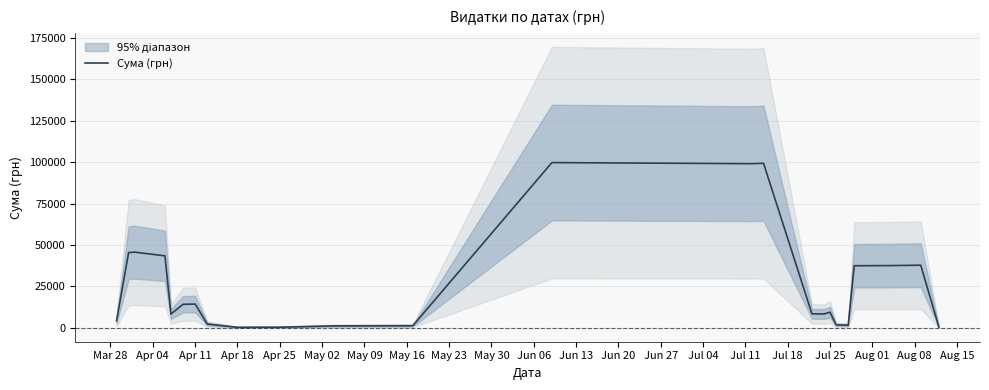

What is the difference between the maximum and minimum values?

99366.6